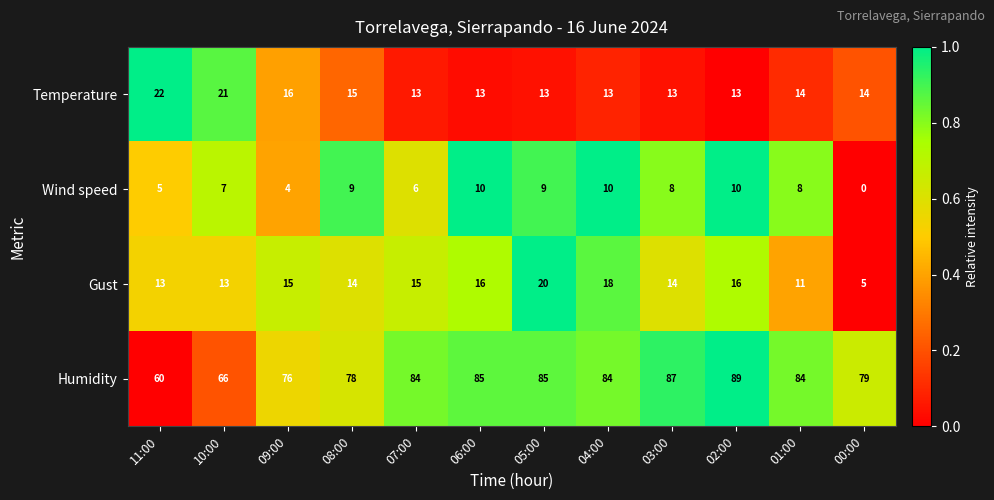

At which label does Gust reach its minimum?

00:00